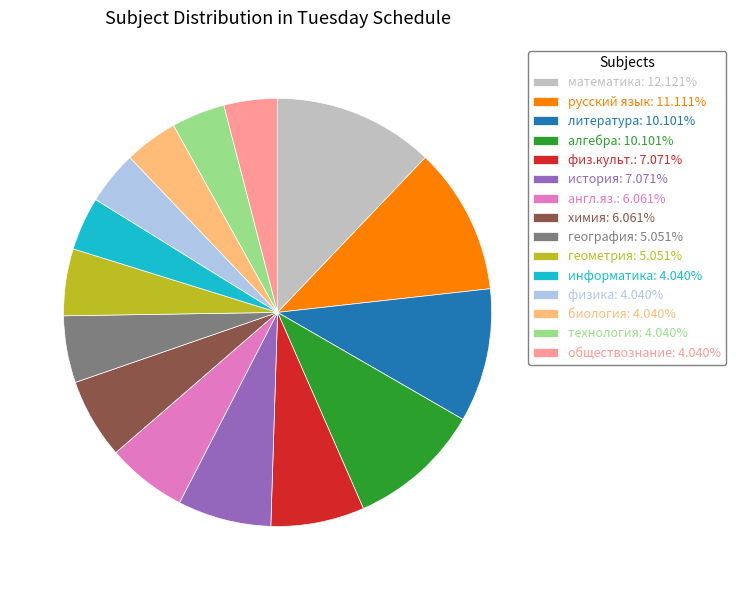

What is the largest slice in the pie chart?

математика